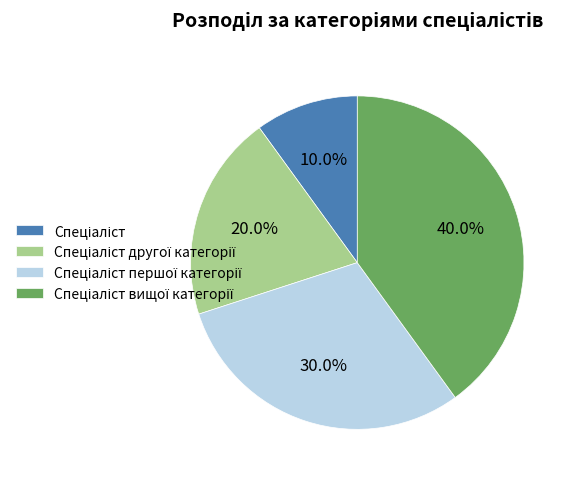

Is there any slice that represents more than half of the pie?

No